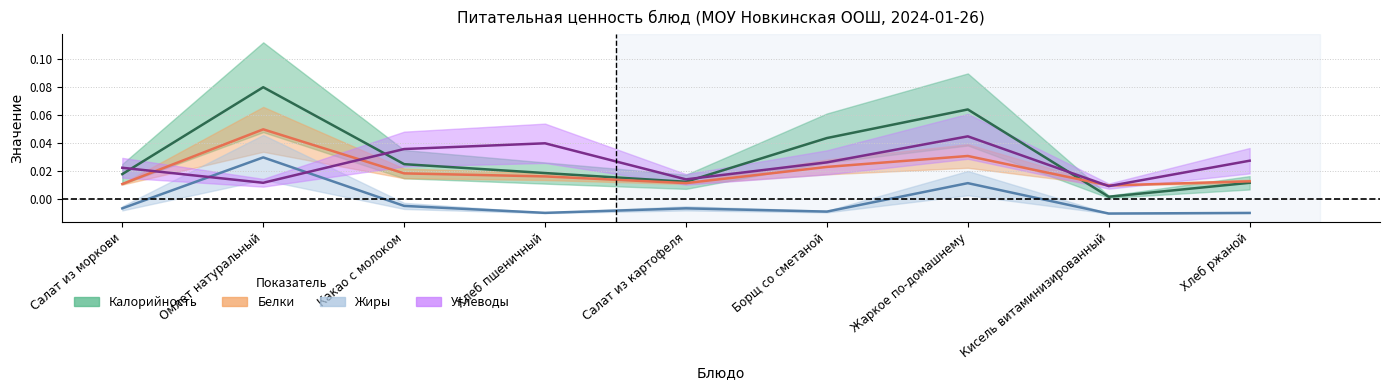

What is the label of the 9th point from the left?

Хлеб ржаной